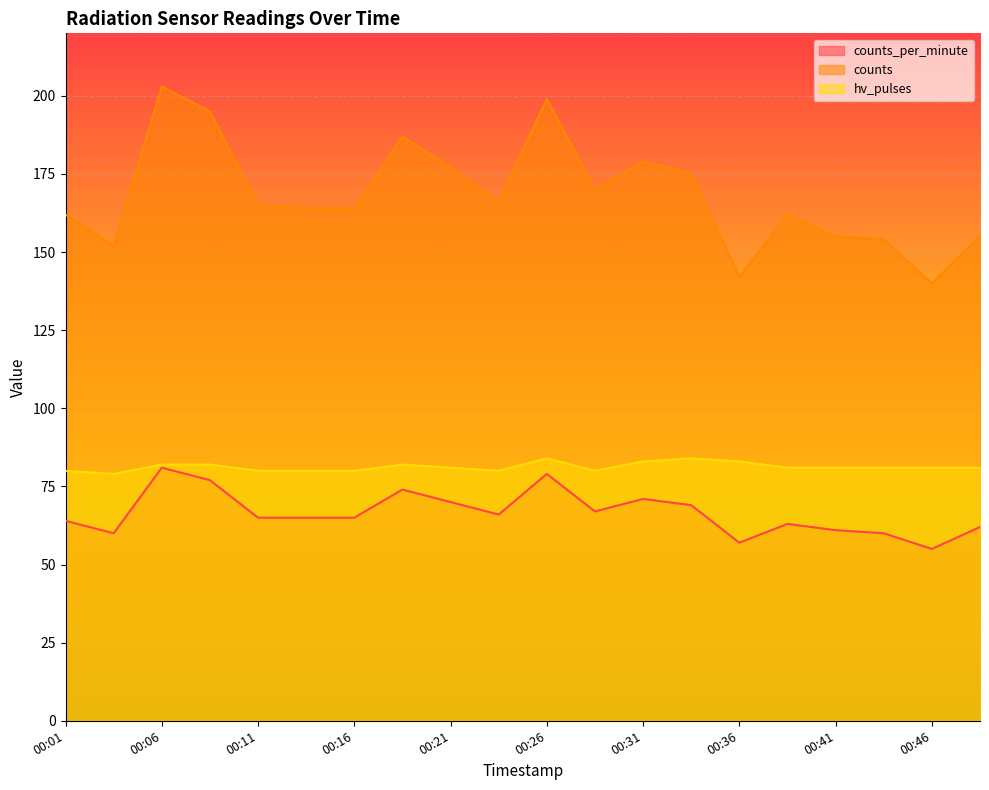

What is the average value of the counts series?

168